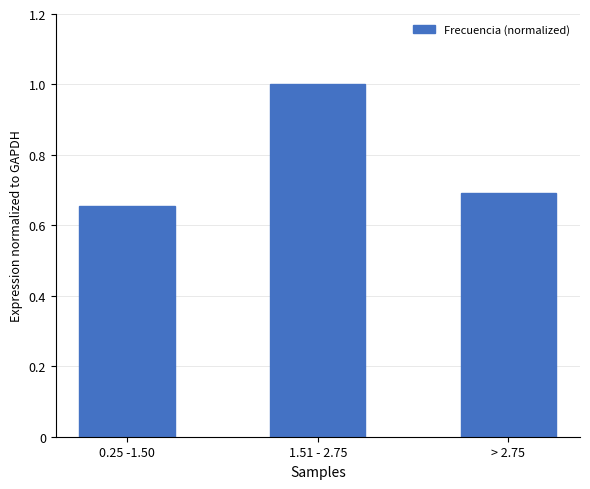

What is the difference between the maximum and minimum values?

0.3